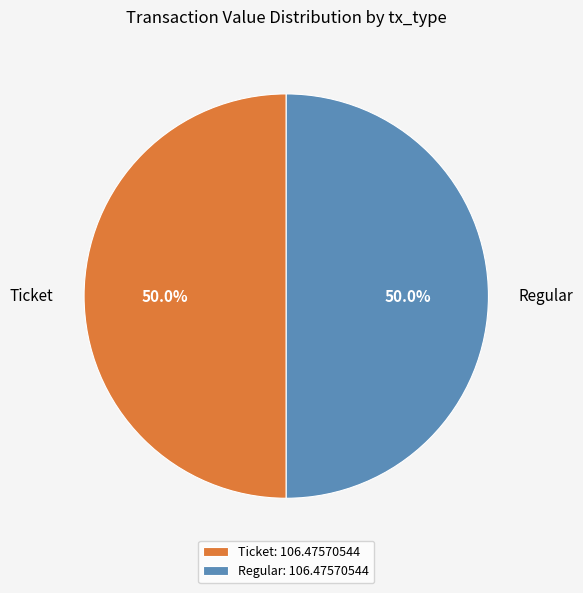

To the nearest percent, what is the difference between the largest and smallest slice percentages?

0%